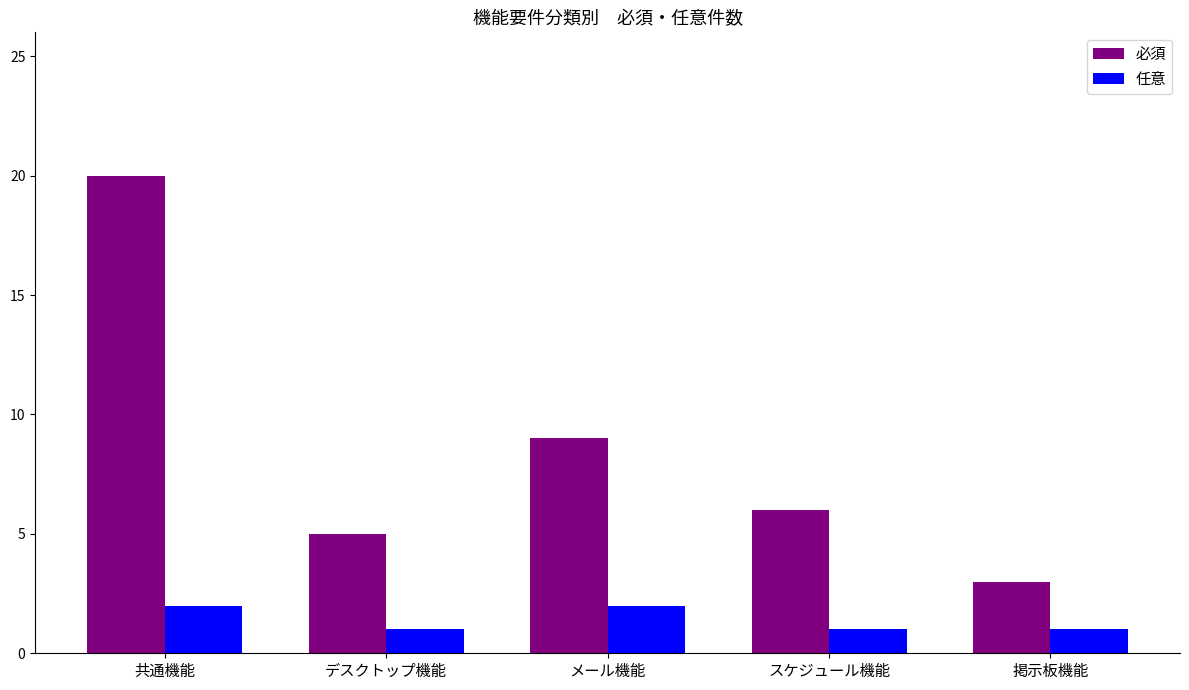

Is the value of 必須 at デスクトップ機能 greater than the value of 任意 at 掲示板機能?

Yes